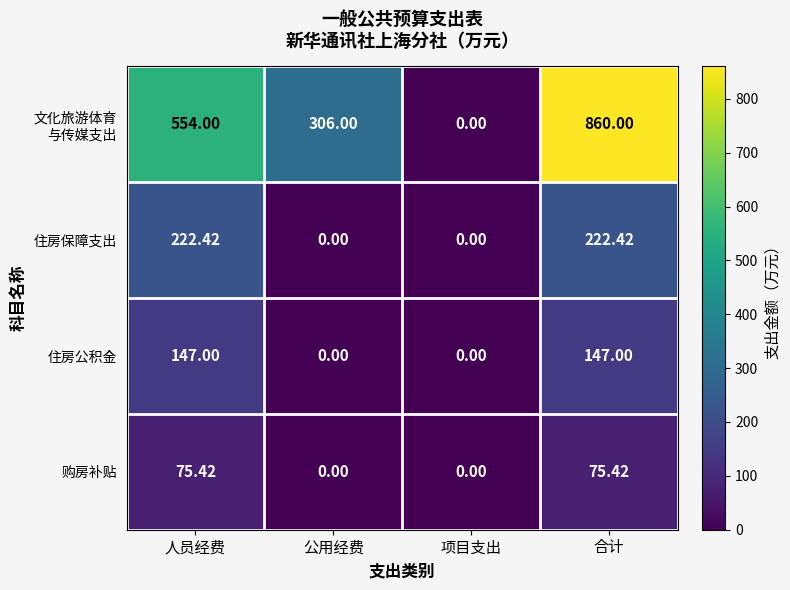

Which category has the highest value across all series?

合计